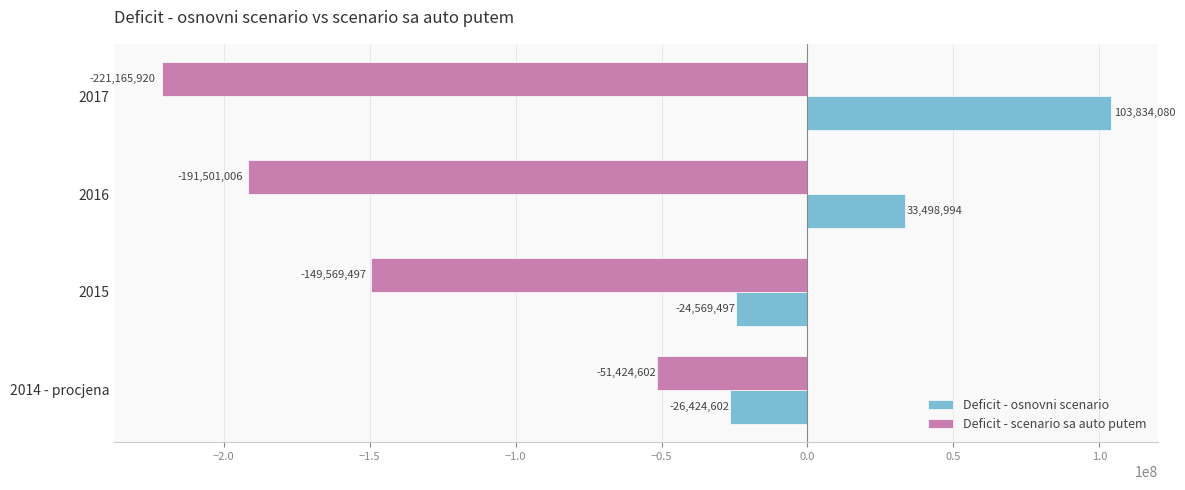

Which series has the widest spread of values?

Deficit - scenario sa auto putem